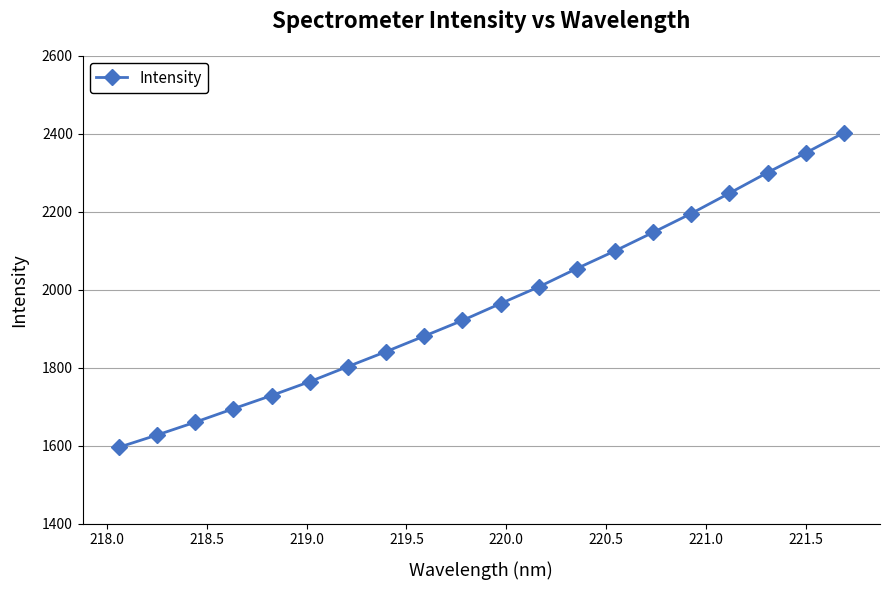

Reading left to right, extract all data points from this chart.

1596.0	1627.4	1660.3	1694.8	1728.7	1764.3	1803.0	1841.3	1881.0	1921.2	1964.5	2007.2	2054.4	2099.6	2147.1	2195.5	2247.6	2300.5	2350.8	2402.4